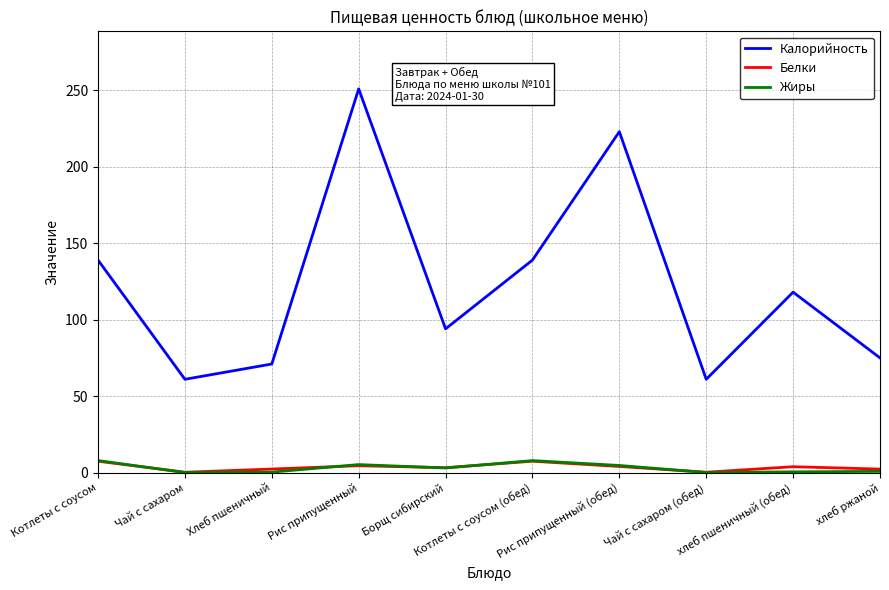

Which series has the largest range (max minus min)?

Калорийность